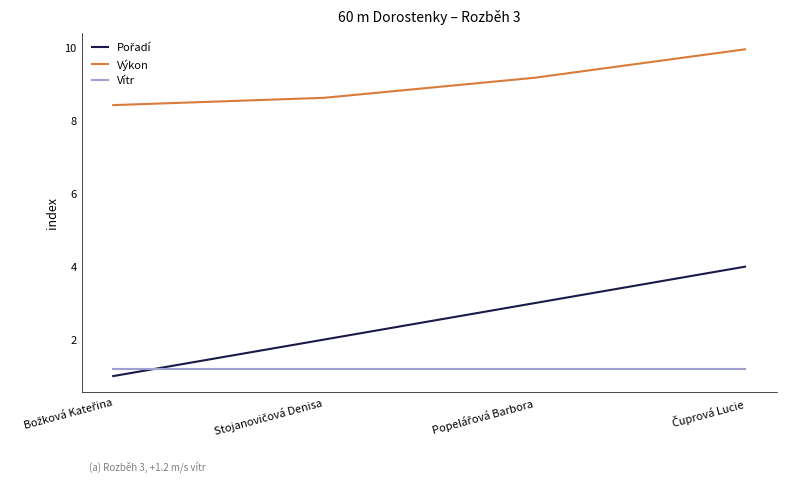

What is the difference between the maximum and second lowest values in the Výkon series?

1.3